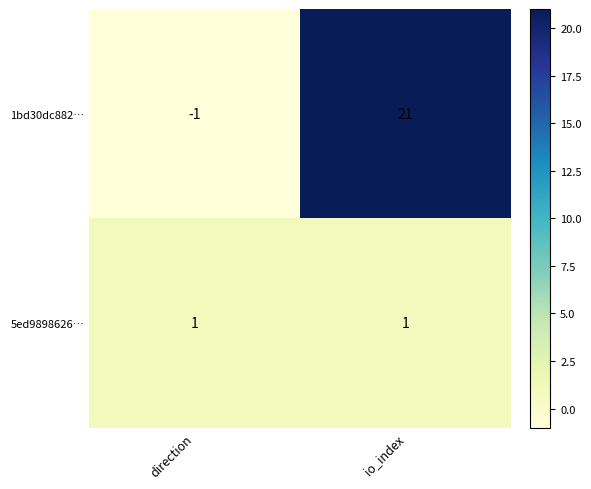

Is it true that 5ed9898626… equals 2 at direction?

False